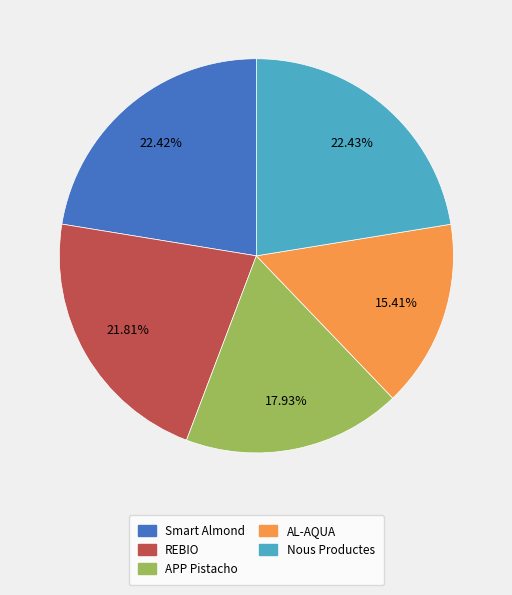

Is it true that Smart Almond is 33% of the pie?

False